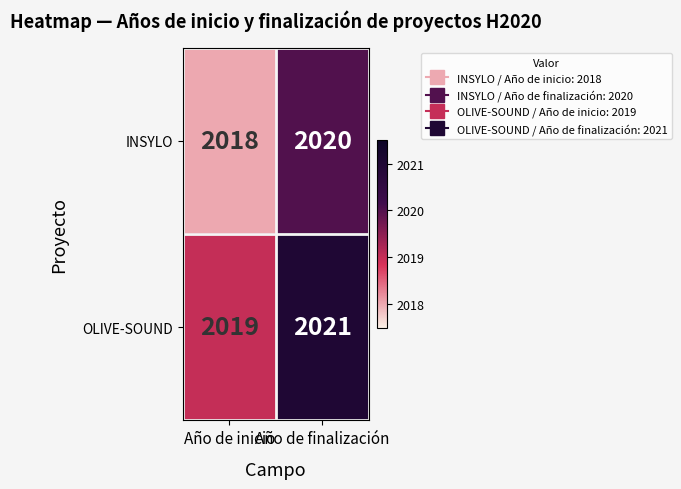

Rank the series by their maximum value, from lowest to highest.

INSYLO, OLIVE-SOUND